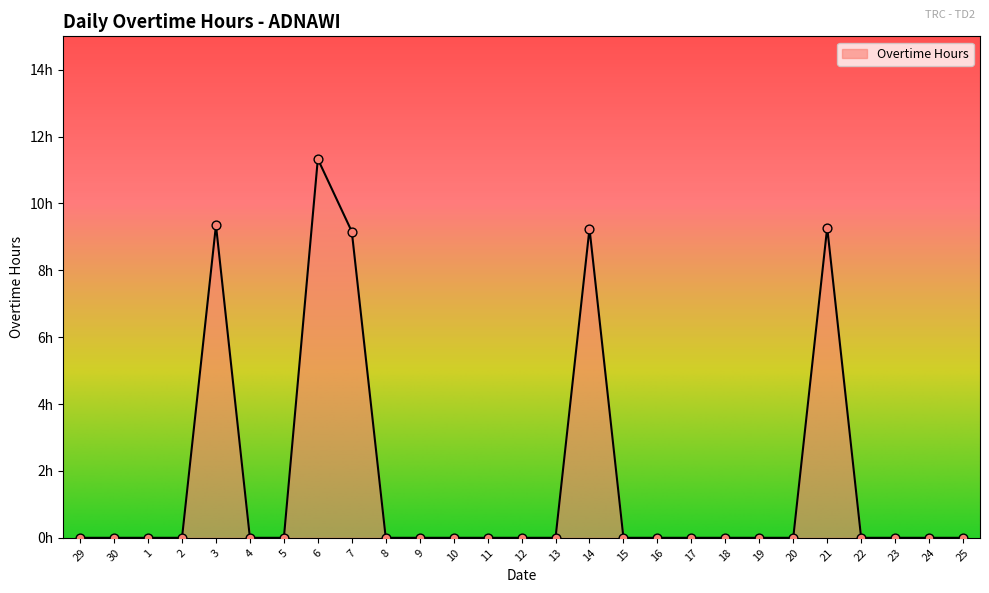

Which has a higher value, 1 or 11?

1